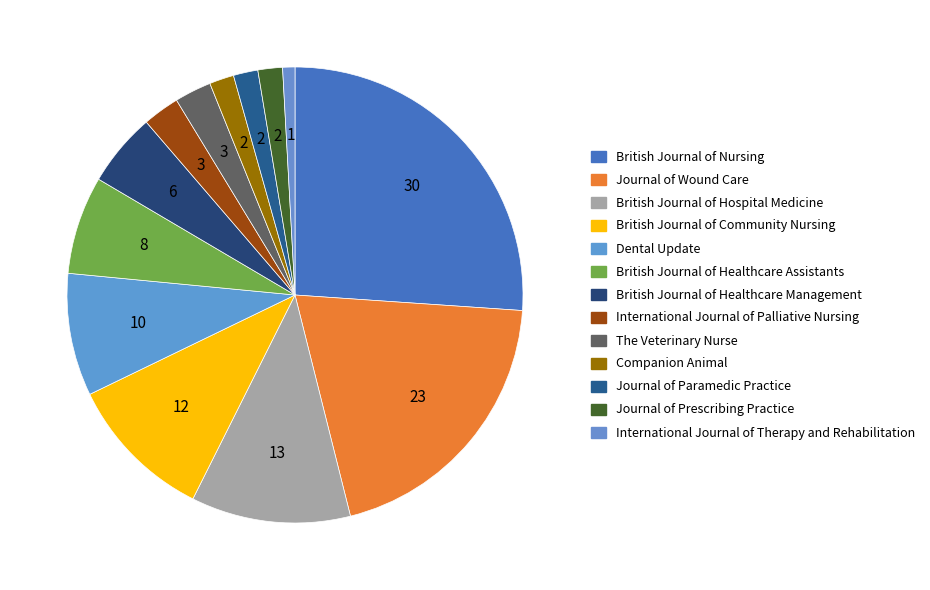

How many segments does this pie chart have?

13